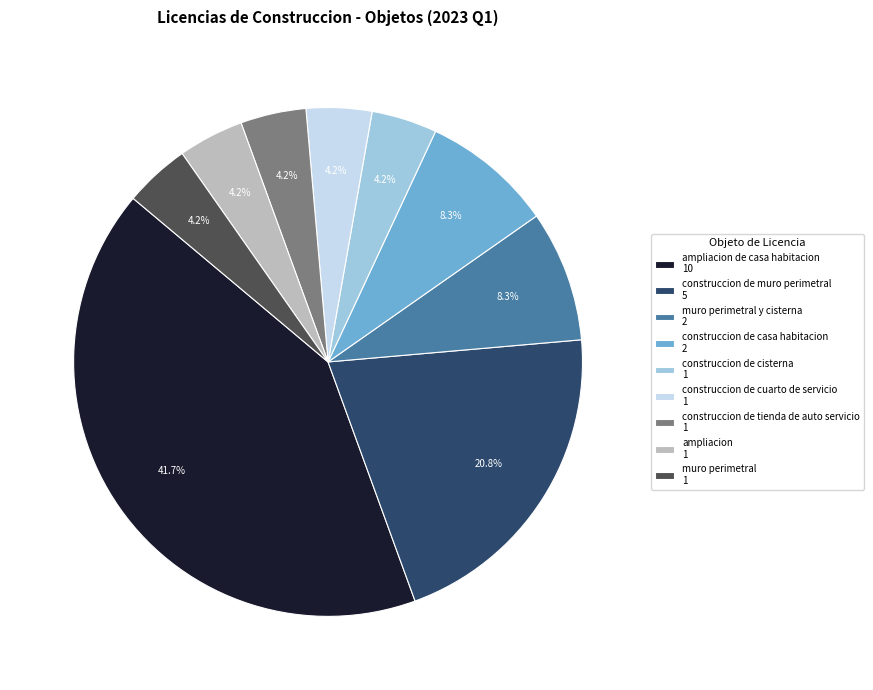

What is the largest slice in the pie chart?

ampliacion de casa habitacion 10